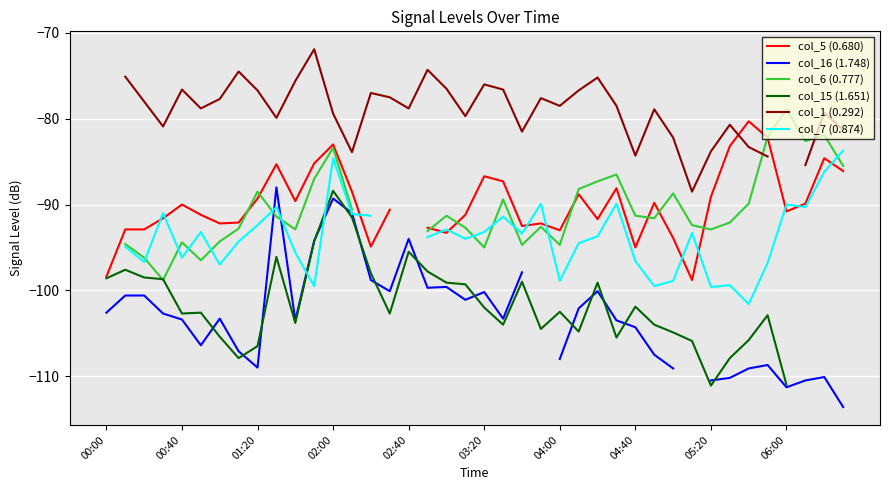

How many interior local peaks does the col_15 (1.651) series have?

10